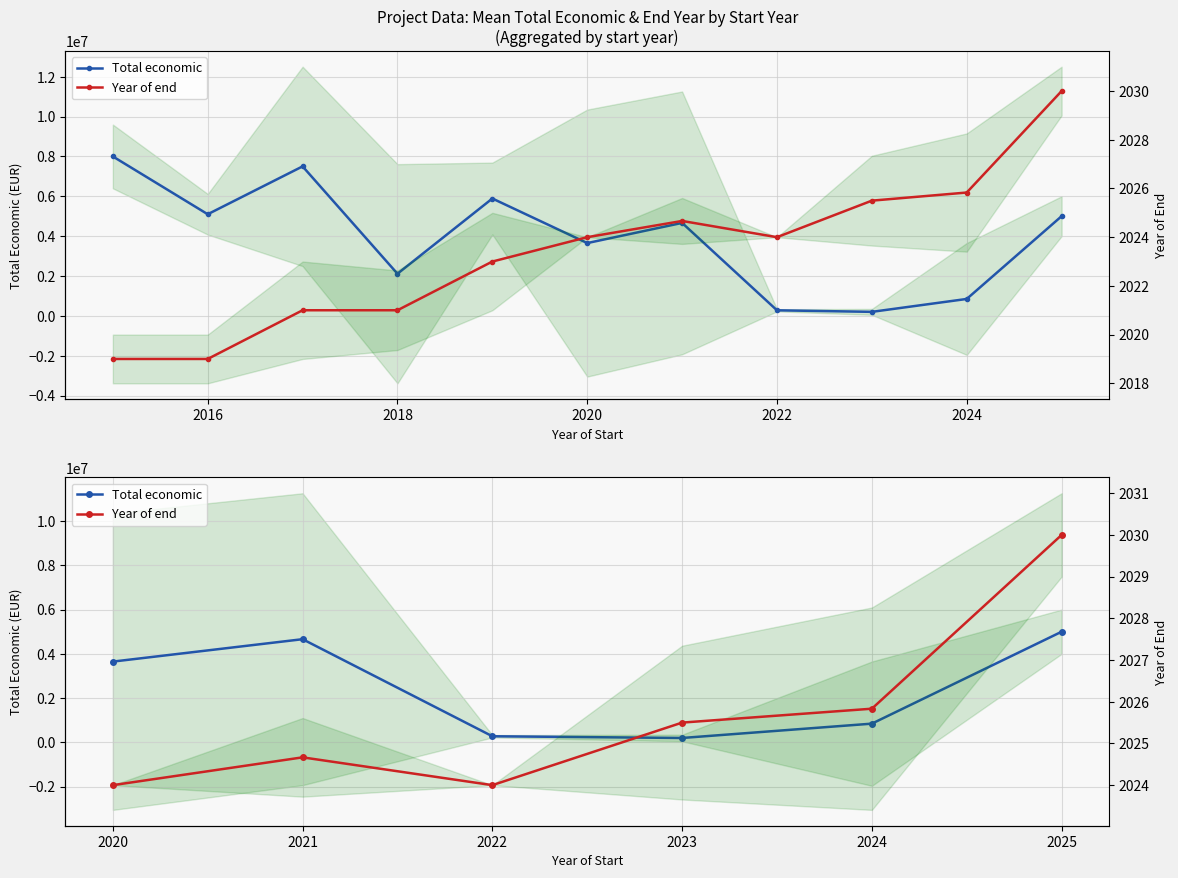

Does the chart display data point markers on the line(s)?

Yes